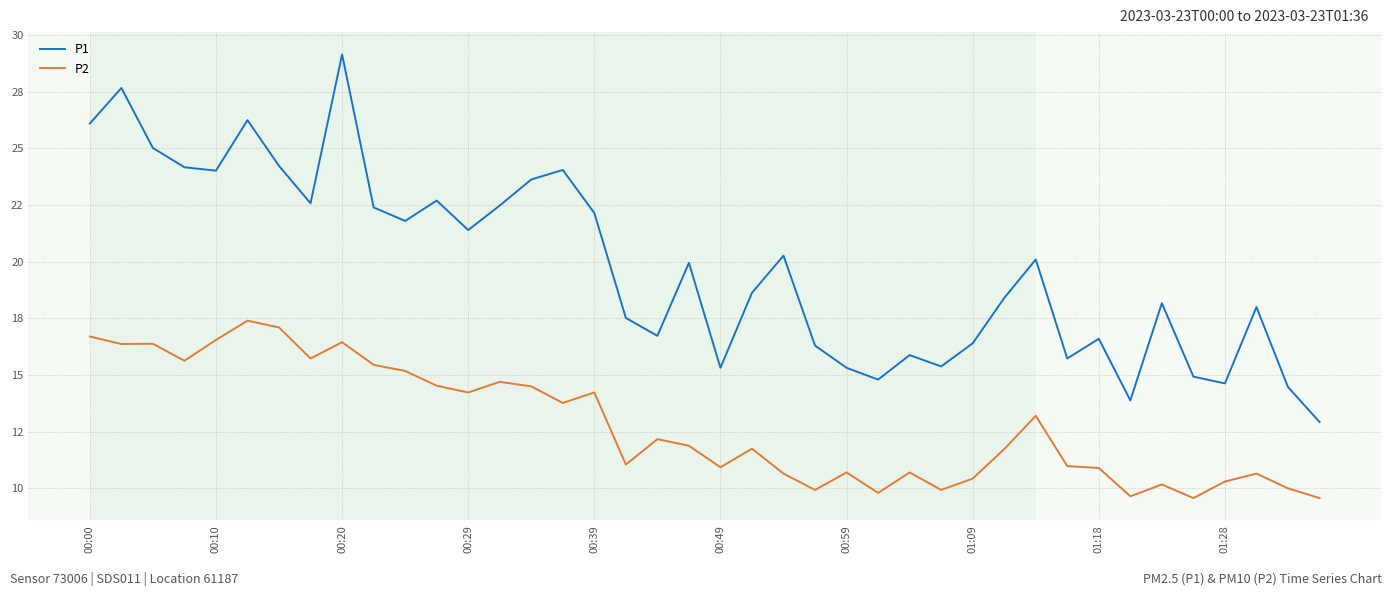

True or false: P1 and P2 cross at least once.

False